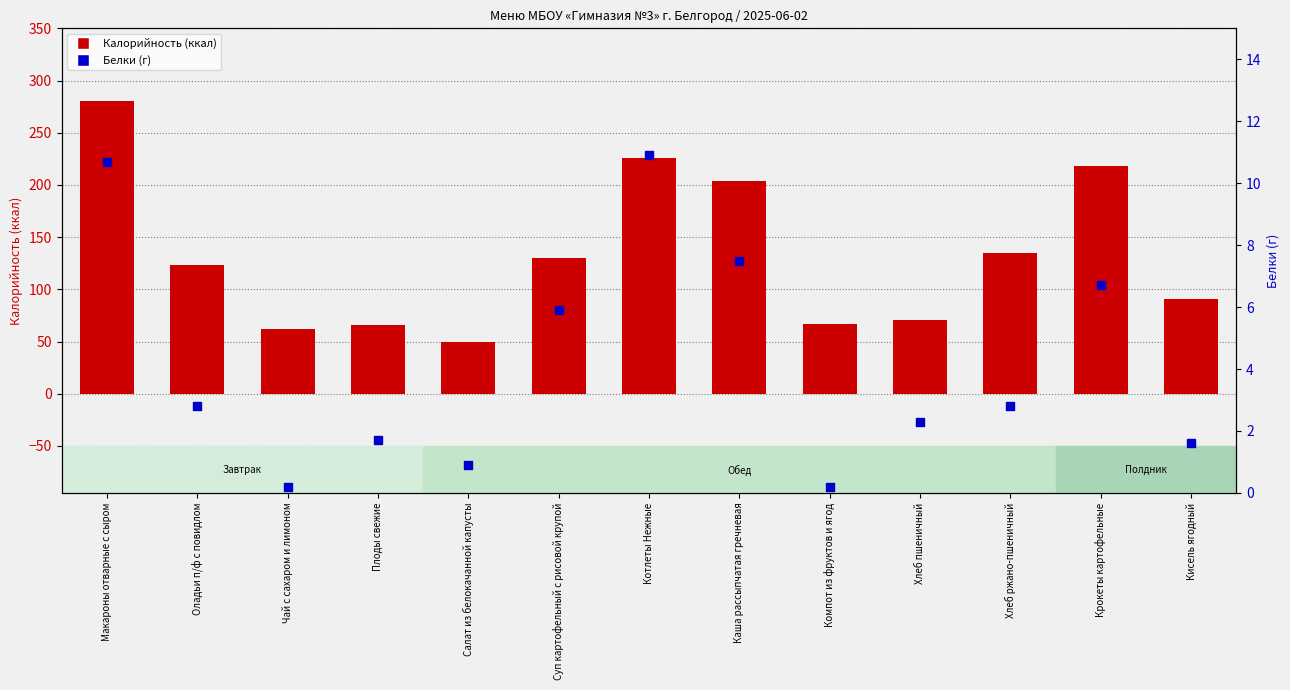

Which series contains the highest Y value?

Калорийность (ккал)